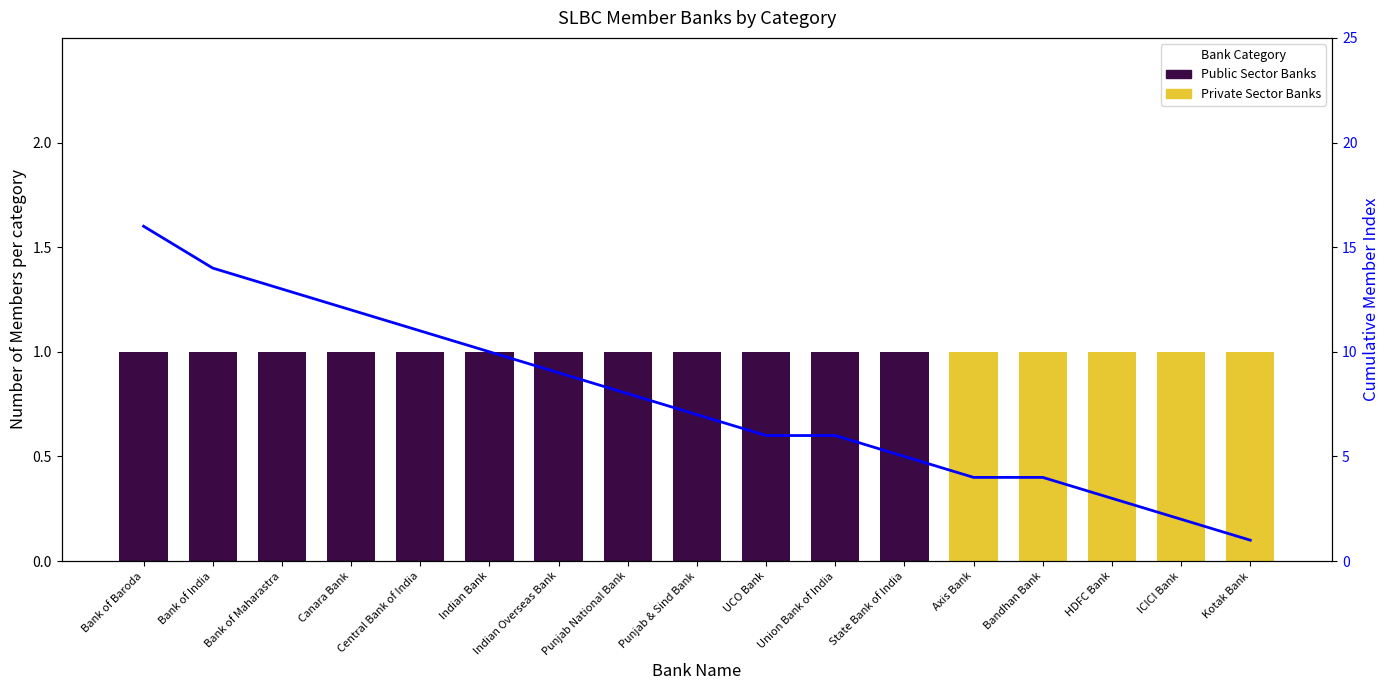

How many data points in Public Sector Banks are less than 1?

5